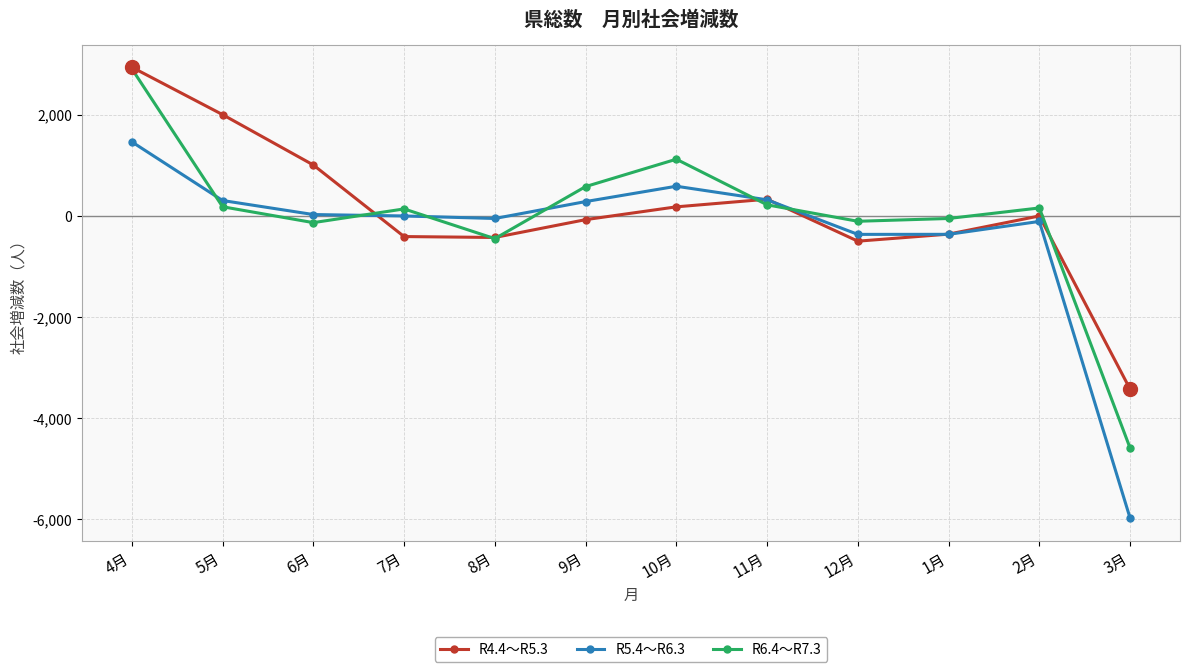

What is the lowest value of the R5.4～R6.3 series?

-5973